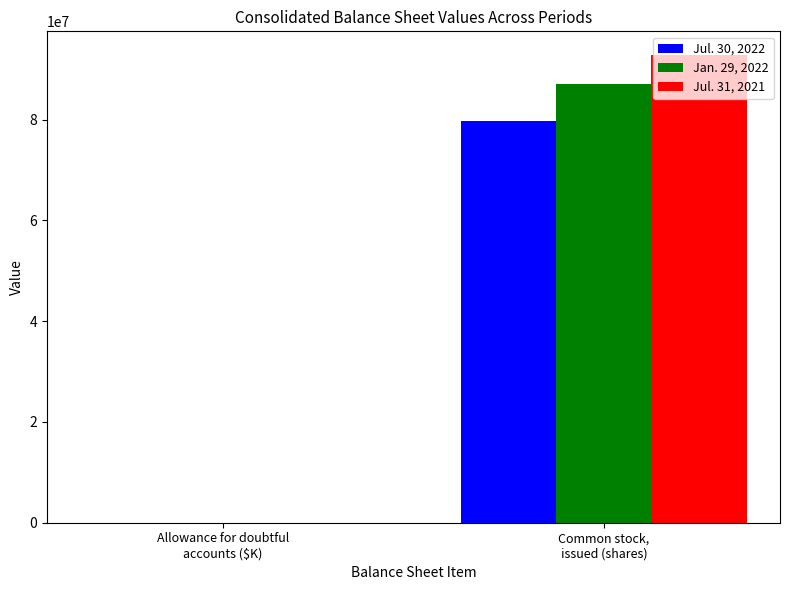

Which series has the widest spread of values?

Jul. 31, 2021